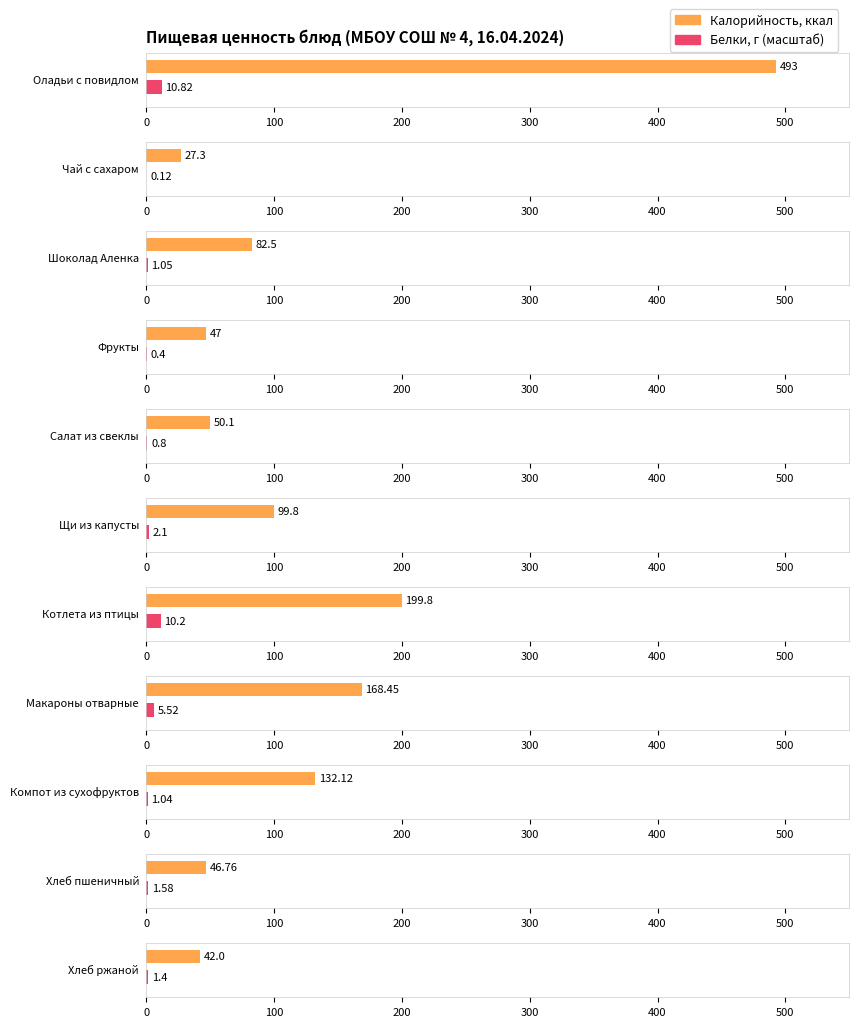

Which series changed the most between Фрукты and Хлеб пшеничный?

Белки